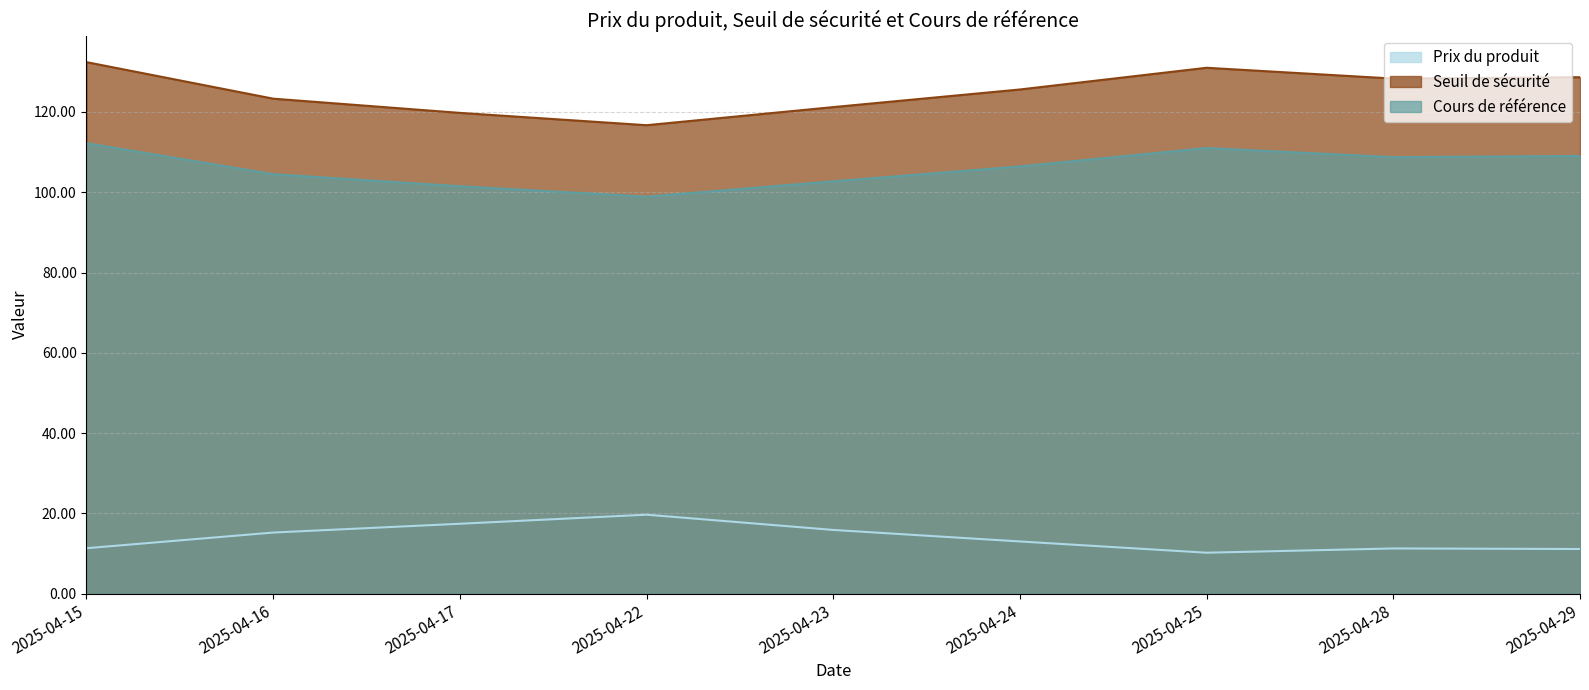

Which series changed the most between 2025-04-28 and 2025-04-15?

Seuil de sécurité